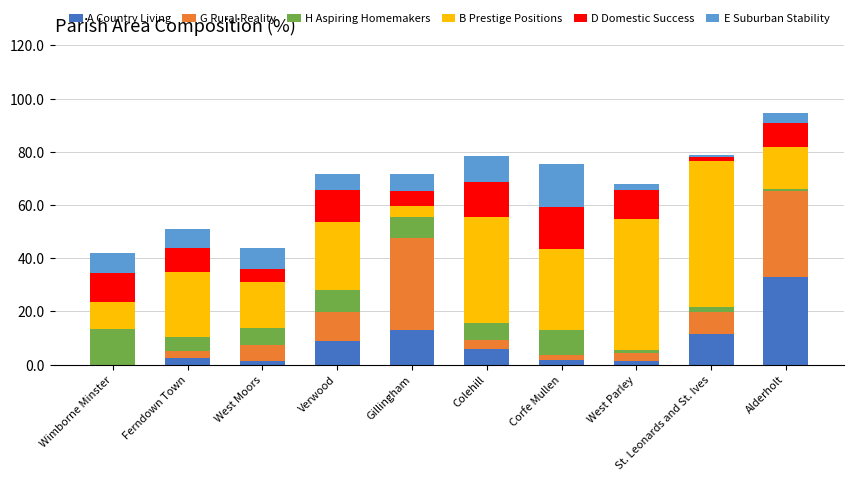

Is it true that A Country Living equals 32.8 at Alderholt?

True